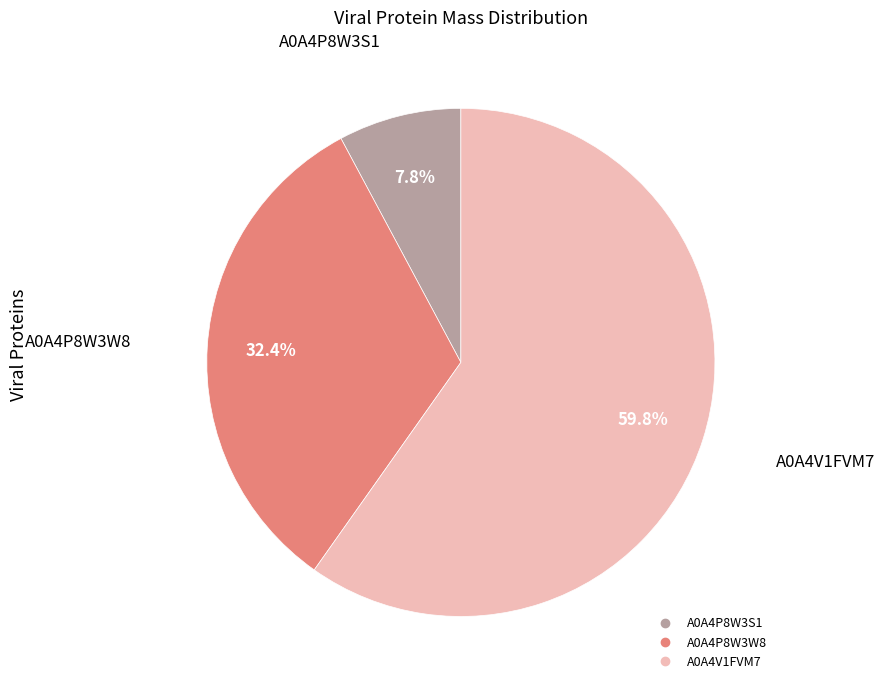

Is it true that A0A4P8W3S1 is 1% of the pie?

False